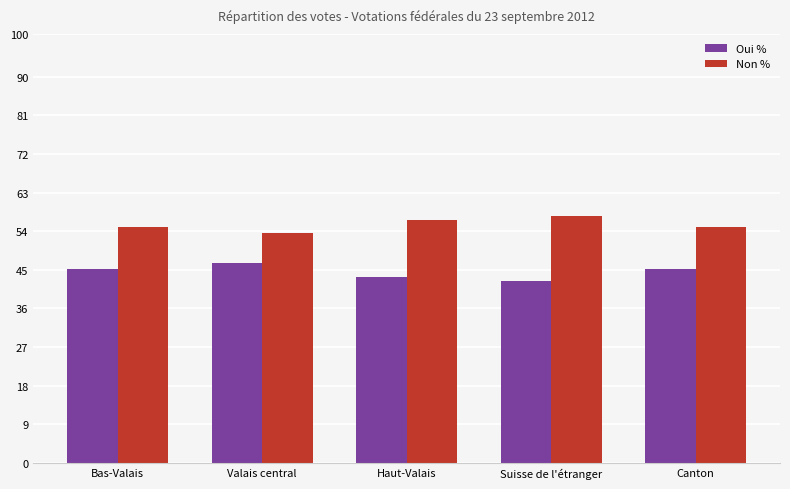

What is the maximum value for Oui %?

46.5